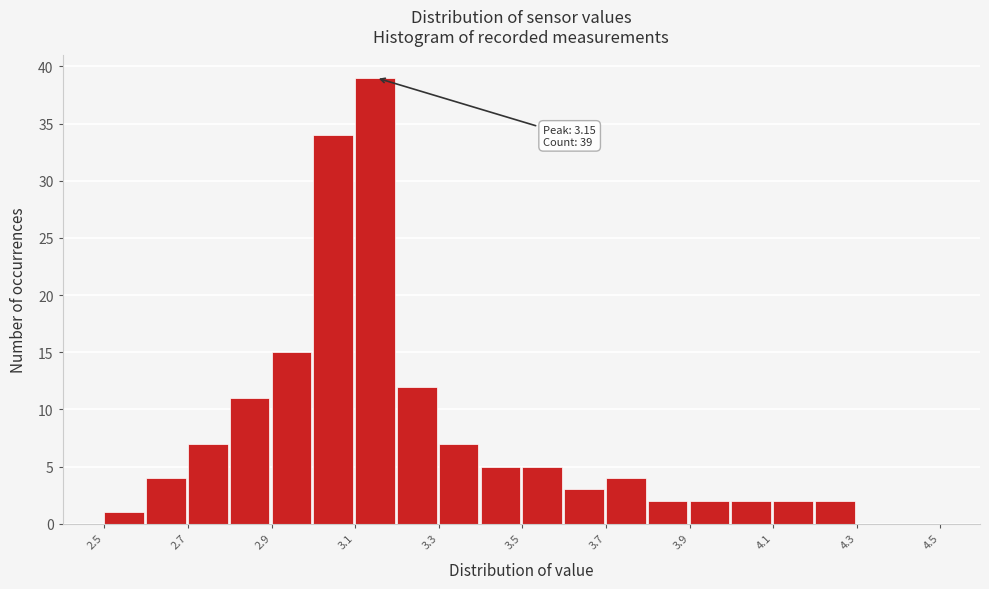

Over which range of the x-axis is the bar tallest?

3.1 to 3.2